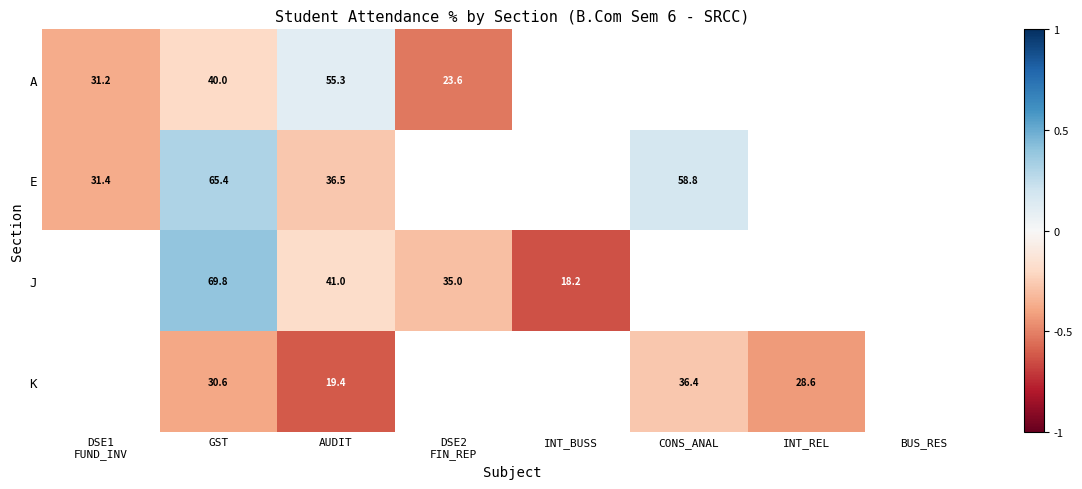

Rank the series at AUDIT from lowest to highest value.

K, E, J, A